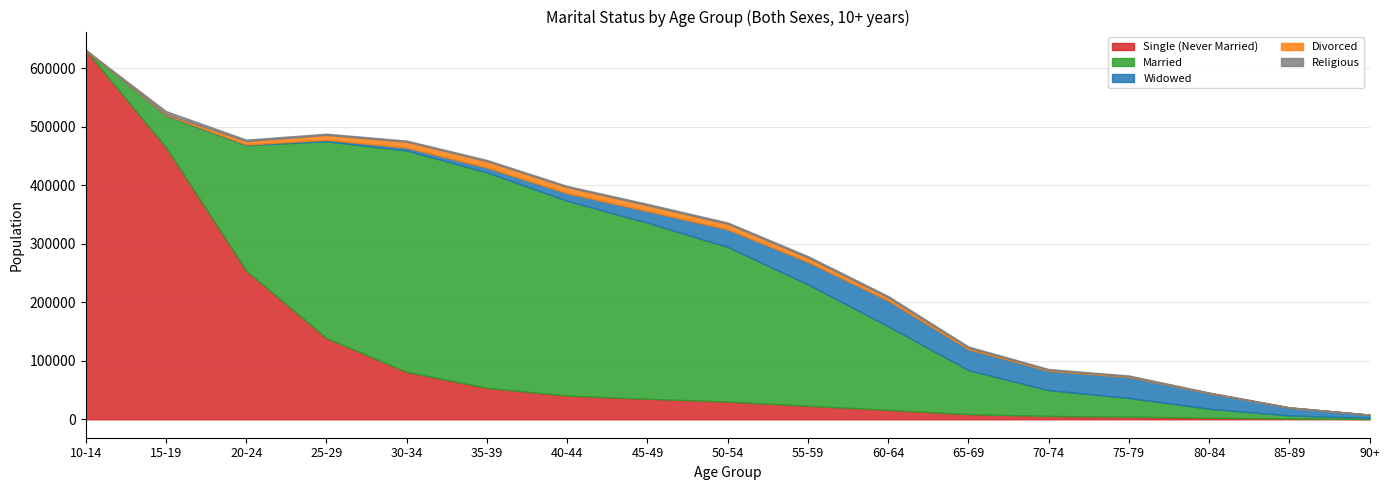

Which category has the lowest value in the Single (Never Married) series?

90+